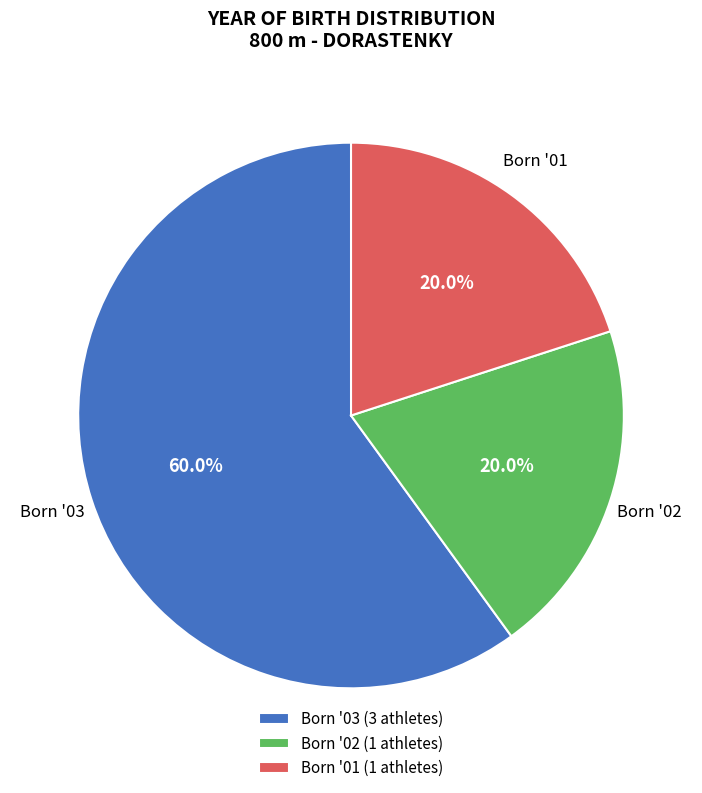

Between Born '03 (3 athletes) and Born '01 (1 athletes), which is larger?

Born '03 (3 athletes)